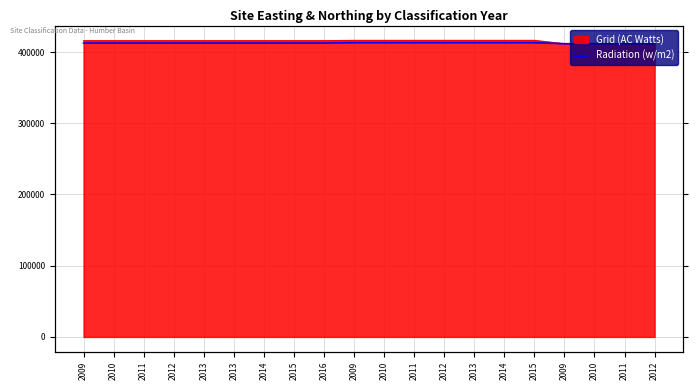

What is the maximum value shown in the chart?

413077.3